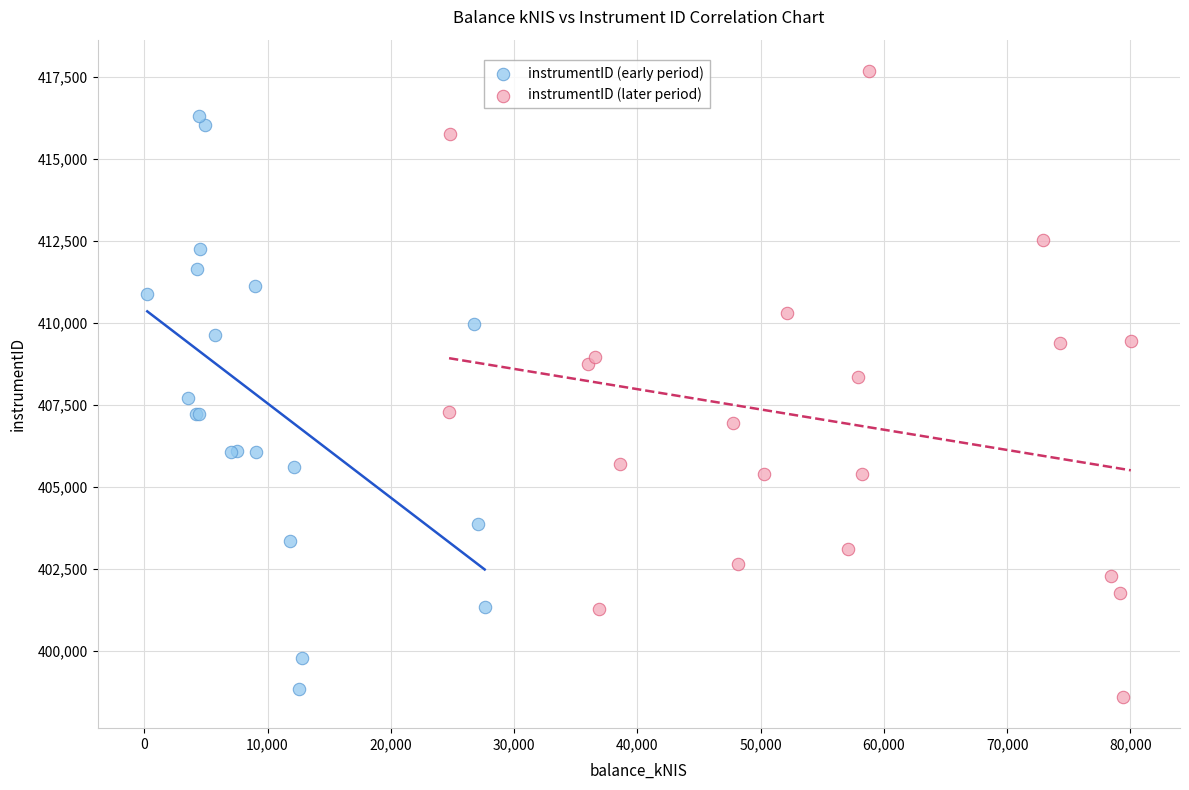

Which series reaches the maximum Y coordinate?

instrumentID (later period)